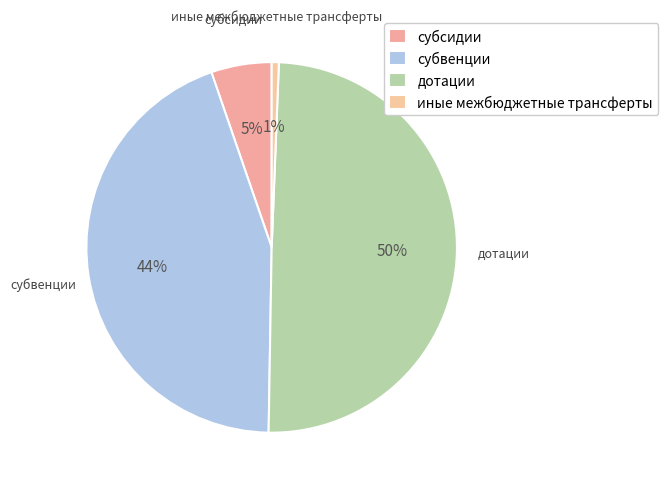

True or false: субвенции accounts for 44% of the total.

True